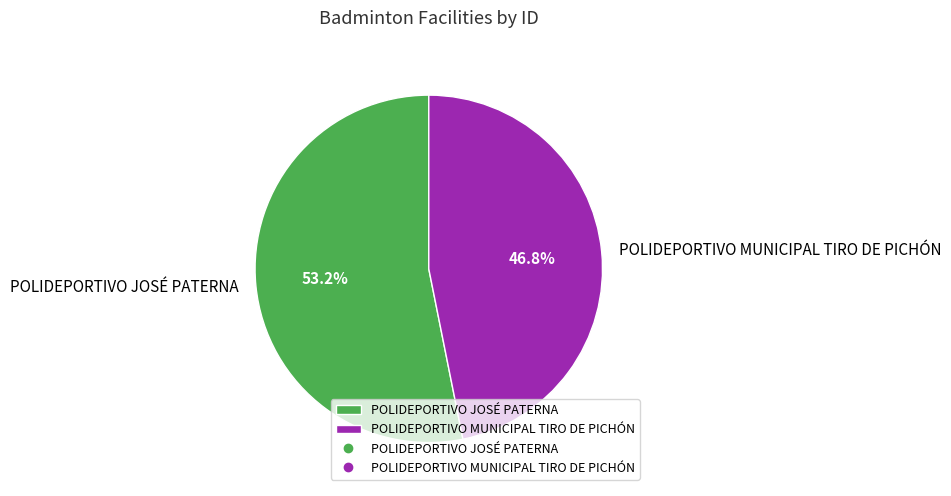

Rank the categories by value from highest to lowest.

POLIDEPORTIVO JOSÉ PATERNA, POLIDEPORTIVO MUNICIPAL TIRO DE PICHÓN